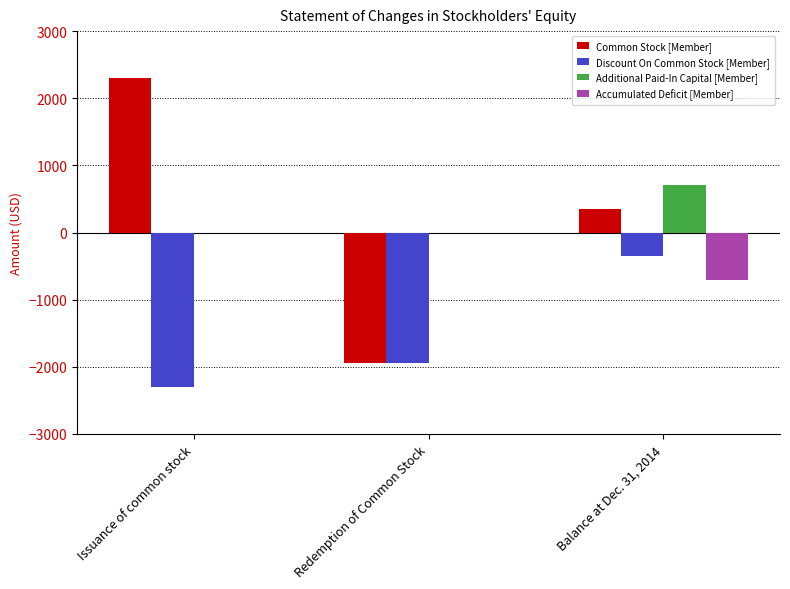

What is the average value of the Accumulated Deficit [Member] series?

-236